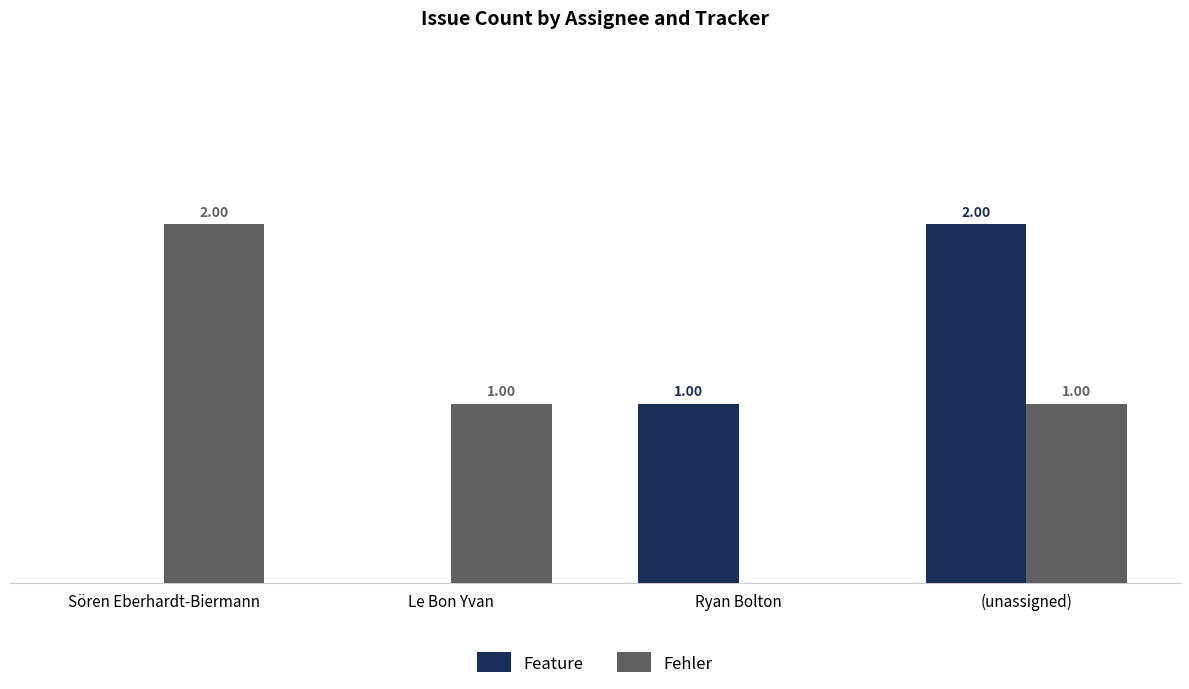

At which label does Feature reach its peak?

(unassigned)